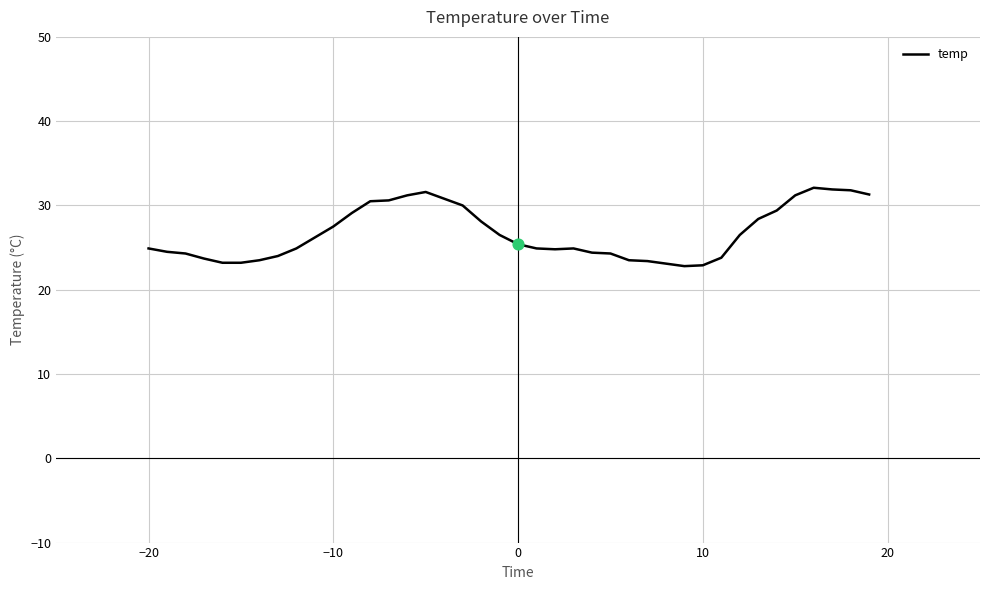

What is the minimum value shown in the chart?

22.8